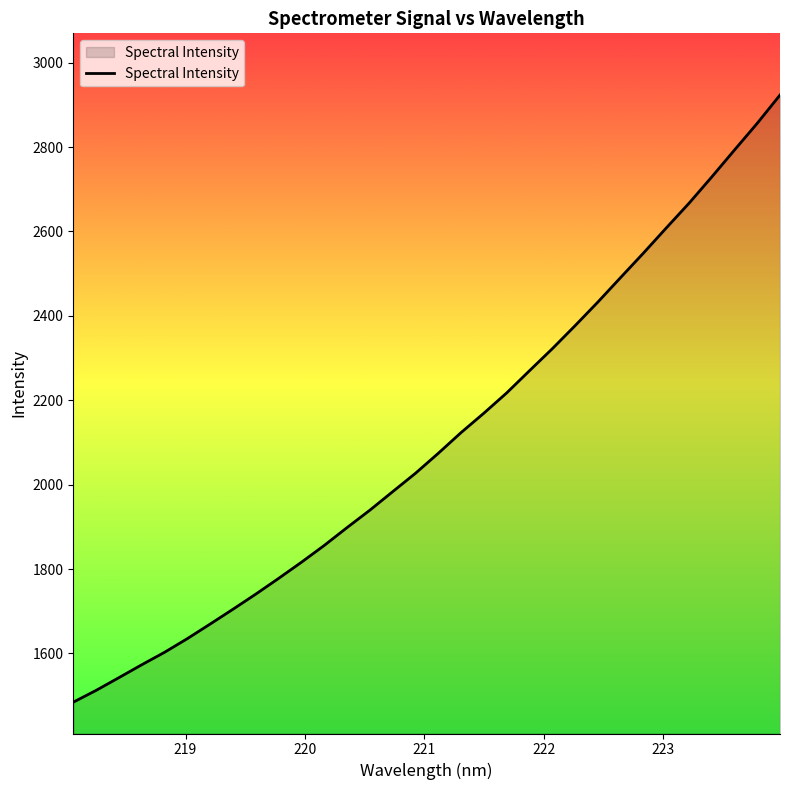

What is the greatest value displayed?

2923.3